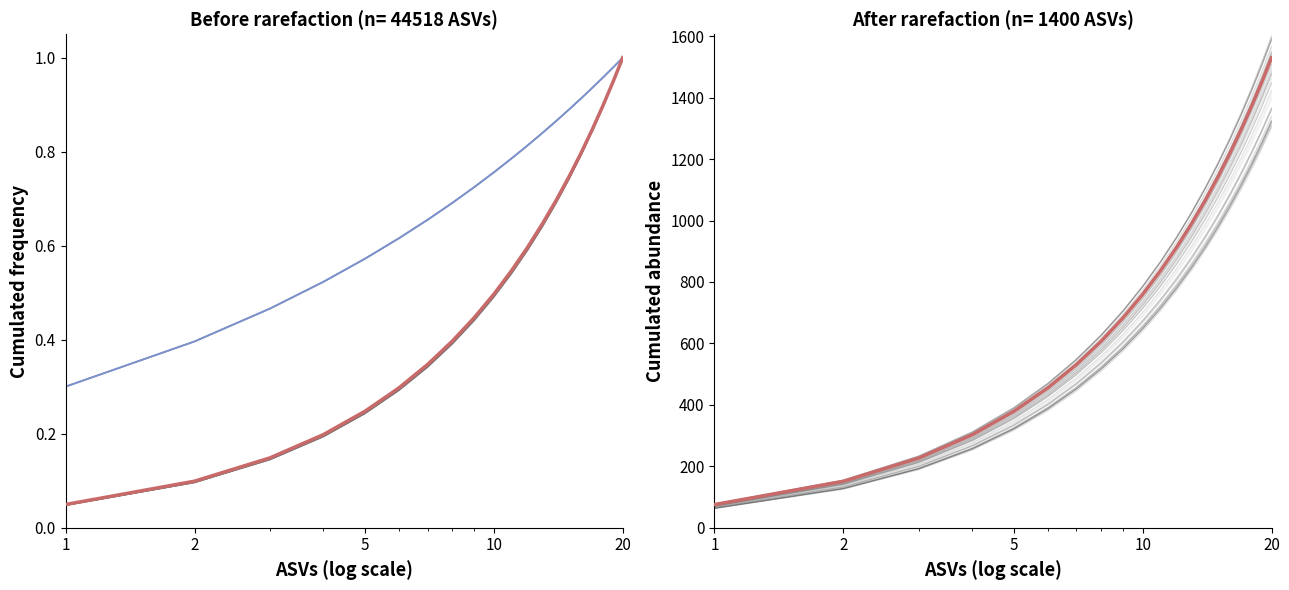

Which series has the widest spread of values?

humidity